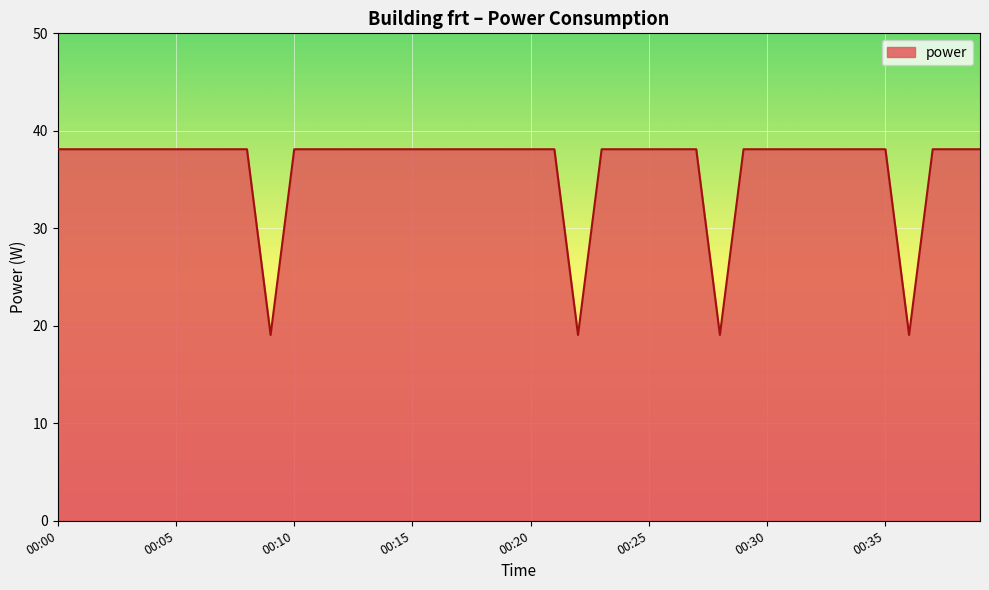

What is the difference between the maximum and minimum values?

19.1